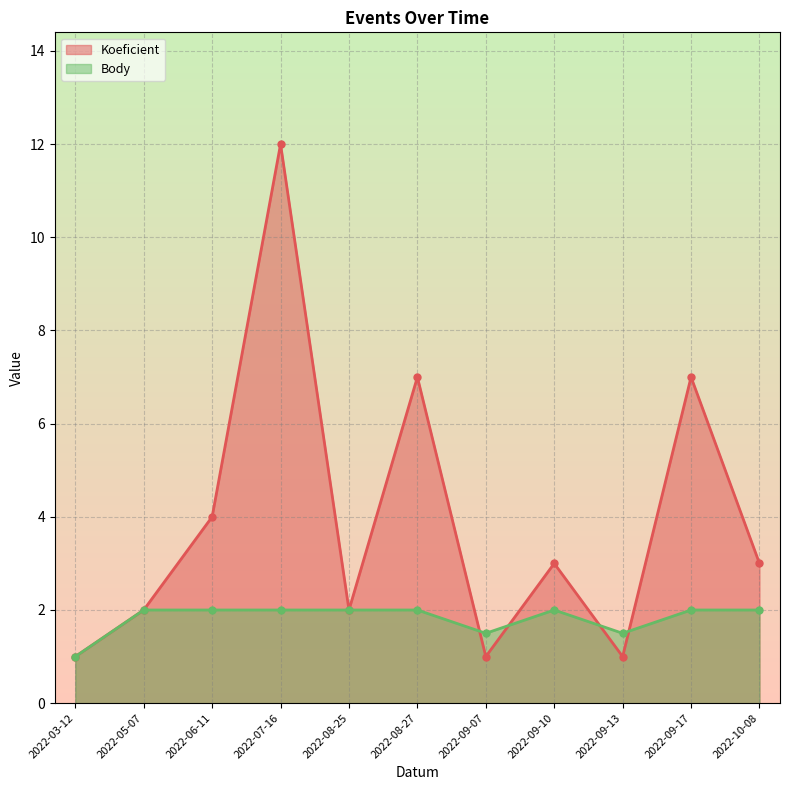

Which series has the largest total across all categories?

Koeficient